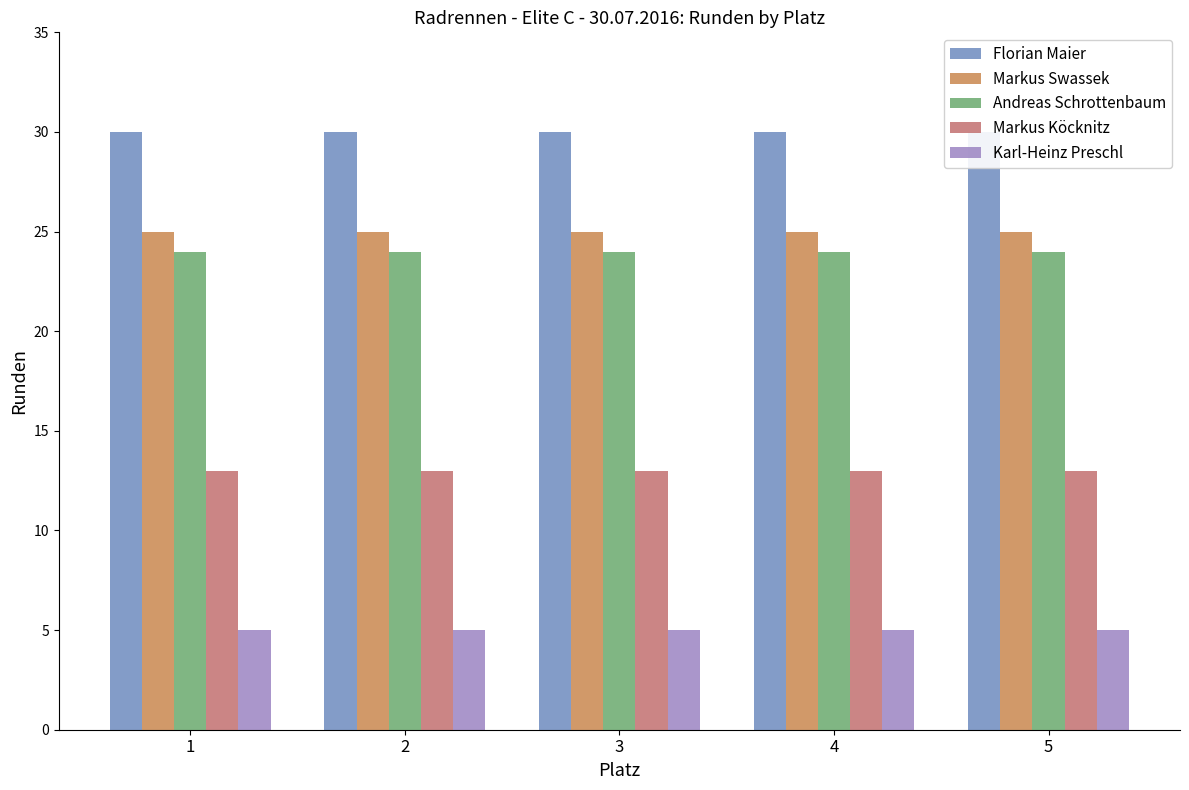

Which category has the lowest value in the Andreas Schrottenbaum series?

1